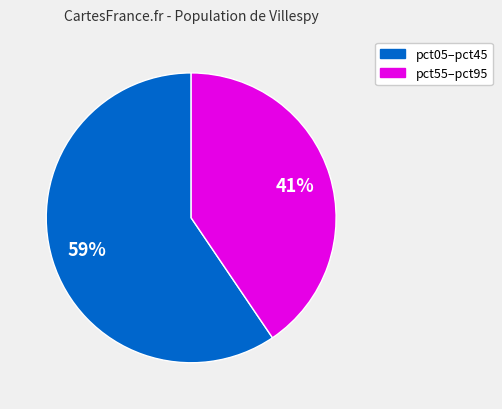

To the nearest percent, what is the average slice percentage?

50%